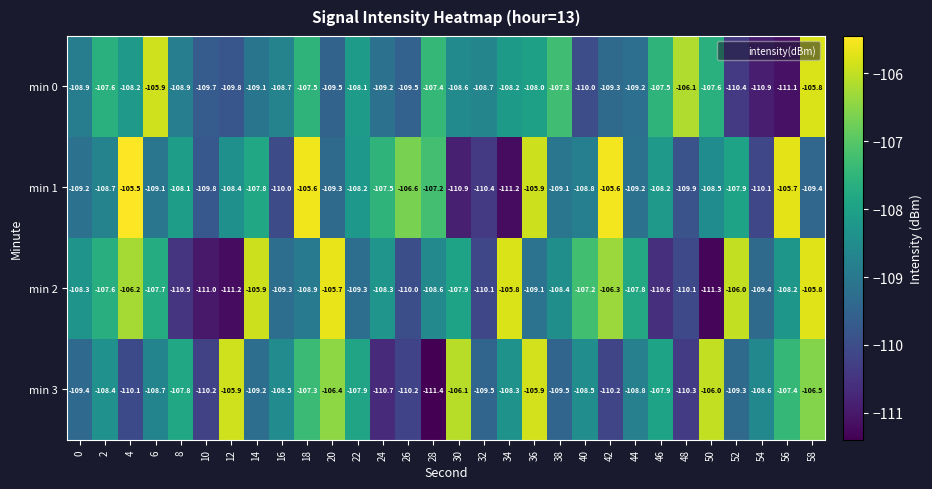

Rank the series by their maximum value, from highest to lowest.

min 1, min 2, min 0, min 3